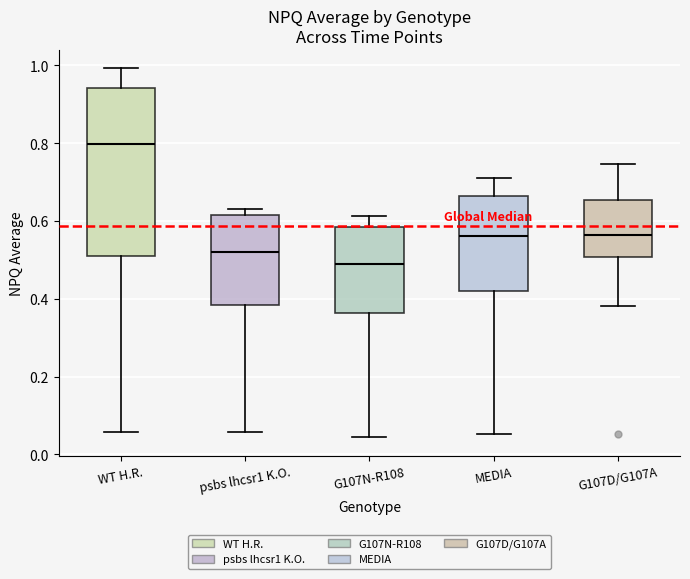

Reading left to right, transcribe this box plot: for each box, give where its median line is, the range the box spans, and where its two whiskers end, as read against the y-axis. The values are not printed on the chart, so give them approximately, as read against the axis.

WT H.R.: median 0.80, box 0.50 to 0.94, whiskers 0.06 to 1.00
psbs lhcsr1 K.O.: median 0.52, box 0.38 to 0.62, whiskers 0.06 to 0.64
G107N-R108: median 0.48, box 0.36 to 0.58, whiskers 0.04 to 0.62
MEDIA: median 0.56, box 0.42 to 0.66, whiskers 0.06 to 0.70
G107D/G107A: median 0.56, box 0.50 to 0.66, whiskers 0.38 to 0.74